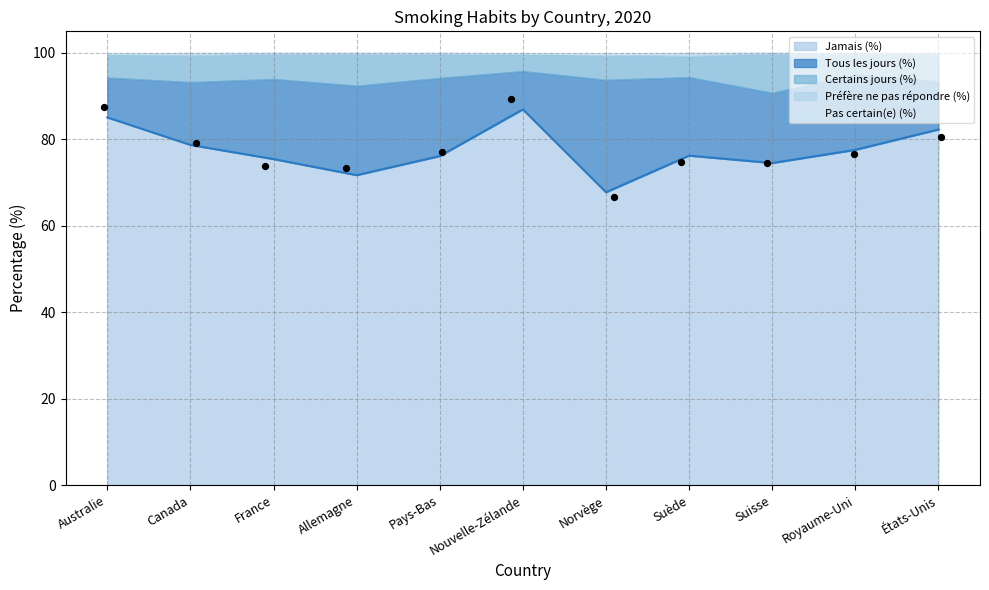

What is the change in value from Australie to Norvège?

-17.3